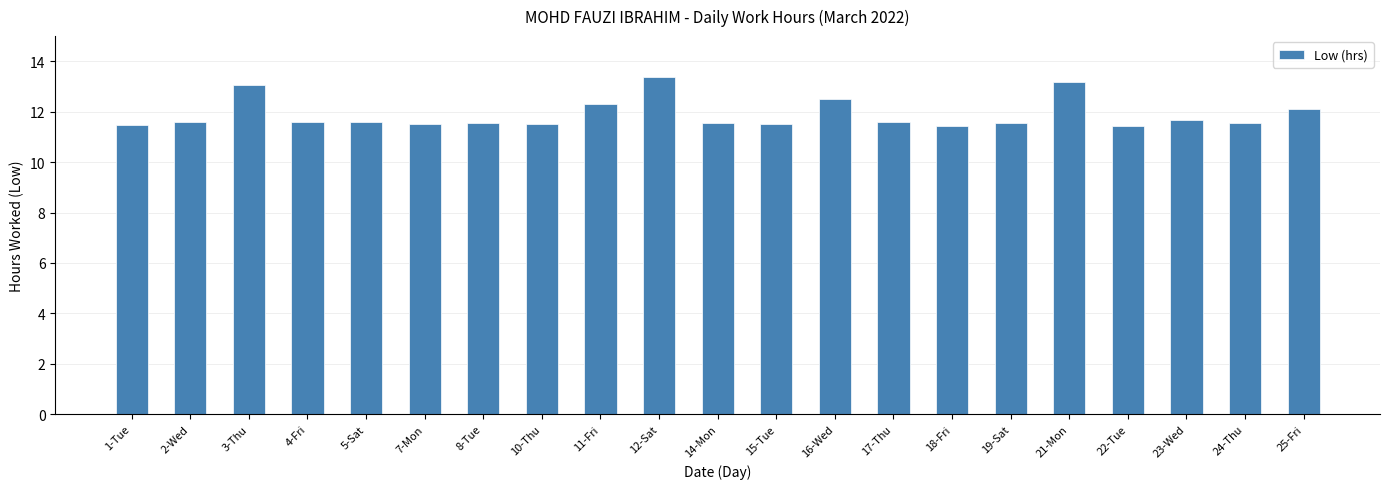

What is the average value?

11.9